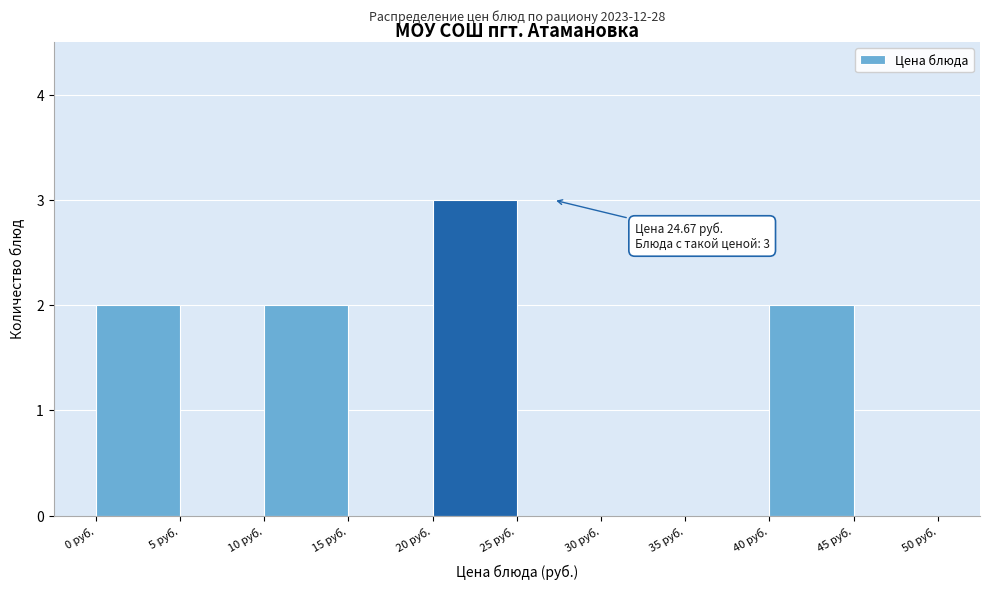

Over which range of the x-axis is the bar tallest?

20 to 25